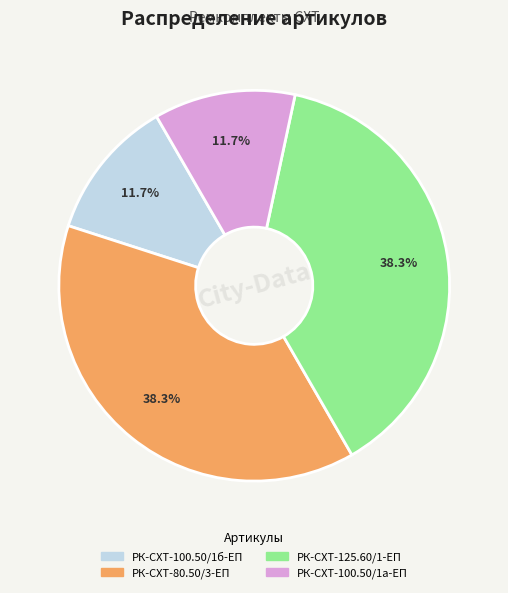

What percentage do РК-СХТ-125.60/1-ЕП and РК-СХТ-100.50/1а-ЕП together represent?

50.0%